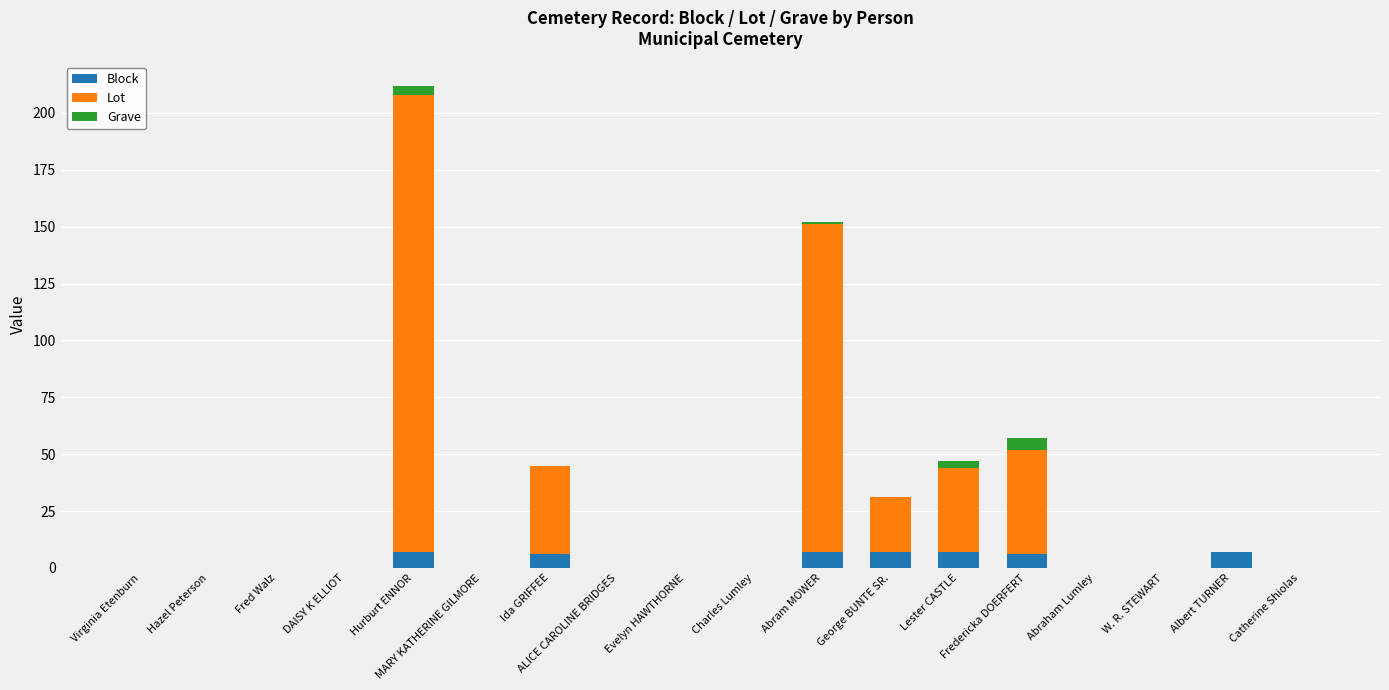

At which category is the sum across all series the highest?

Hurburt ENNOR